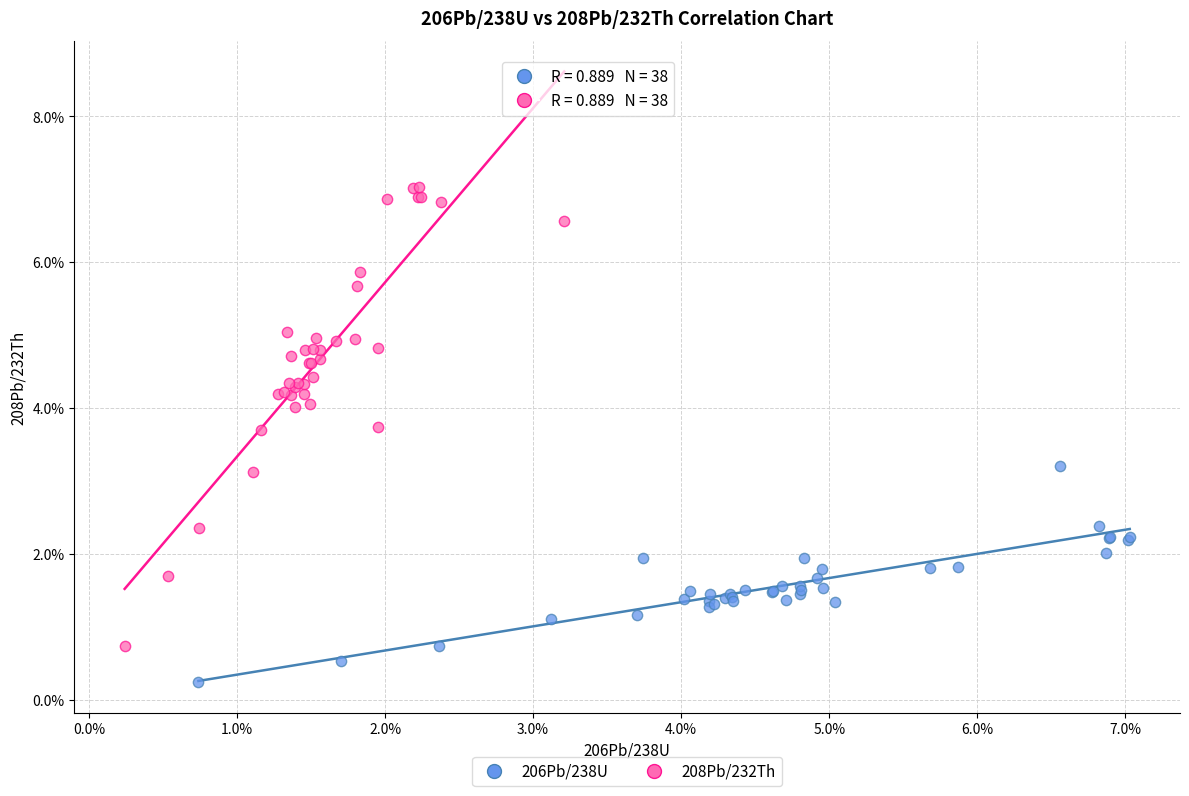

What are all the series names shown in the legend?

206Pb/238U, 208Pb/232Th